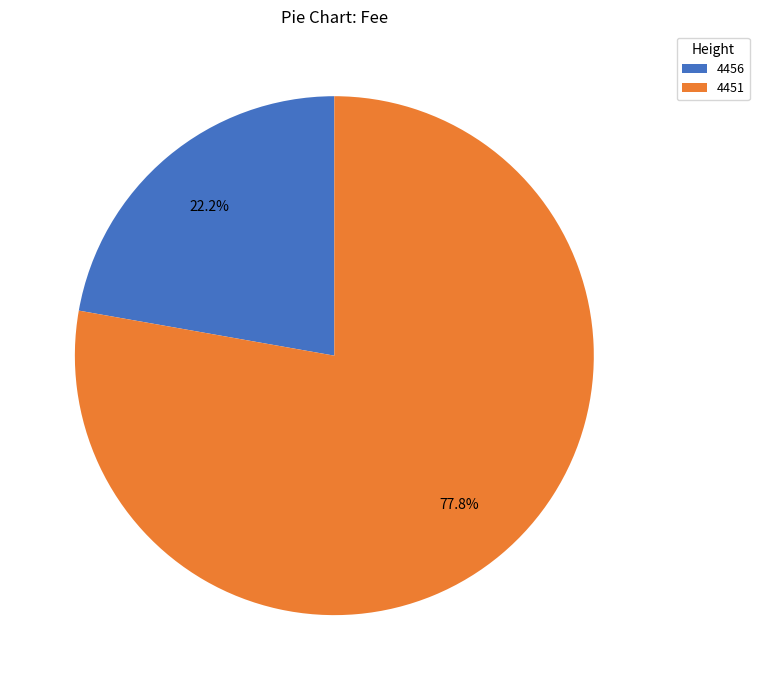

How many slices are in this pie chart?

2